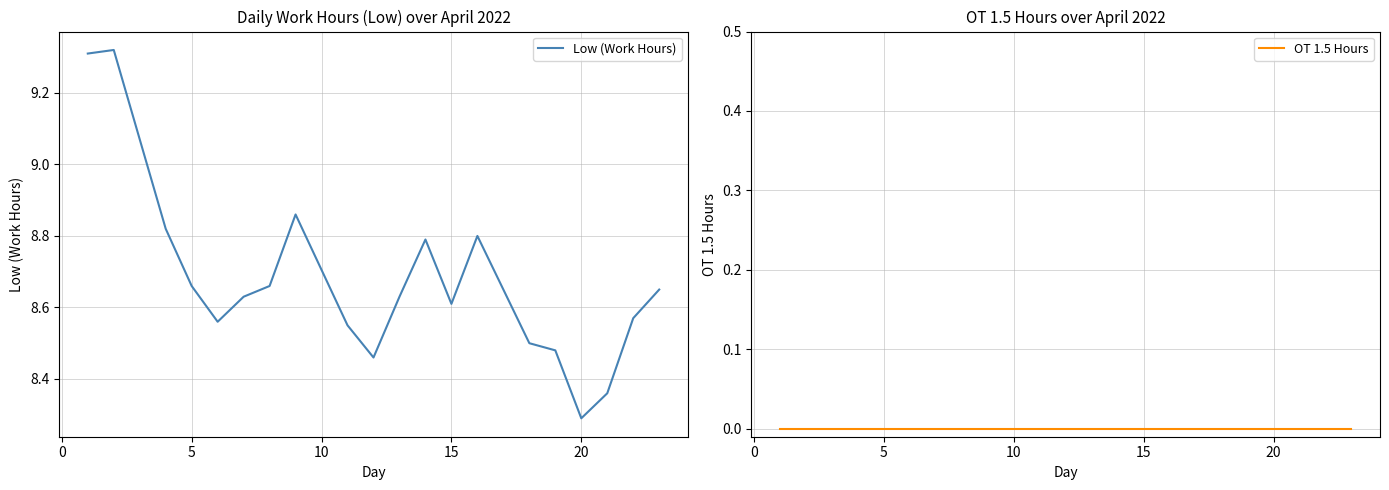

Which category has the lowest value in the Low (Work Hours) series?

20